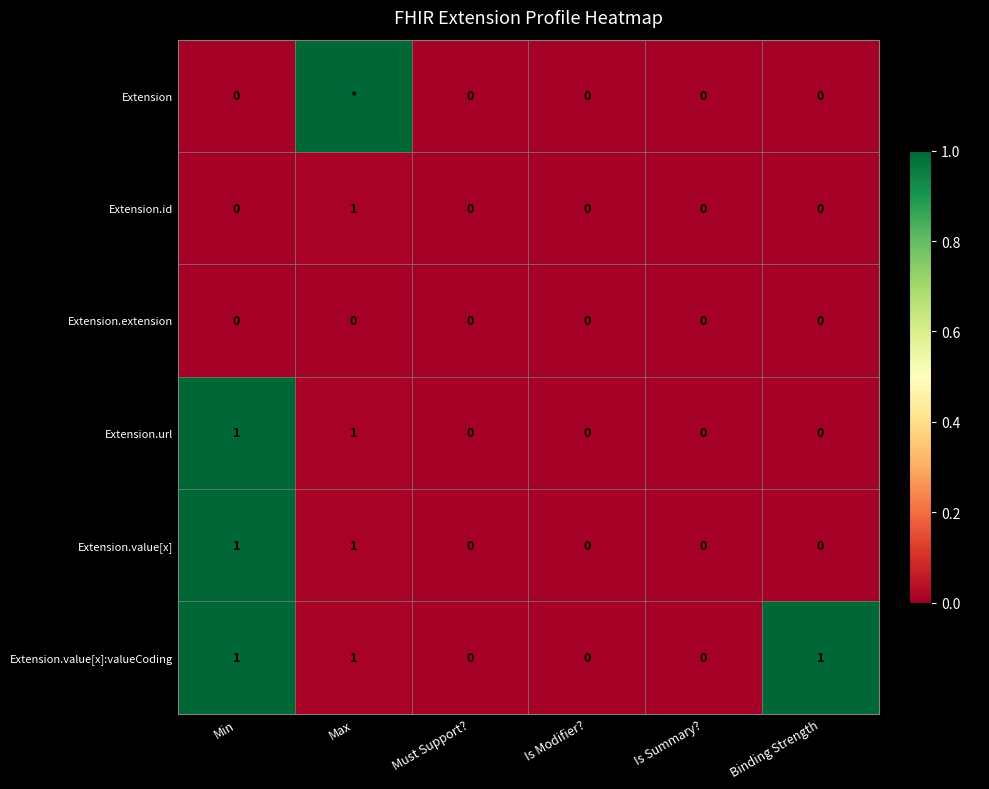

How many Extension.url values are between 0 and 1?

6